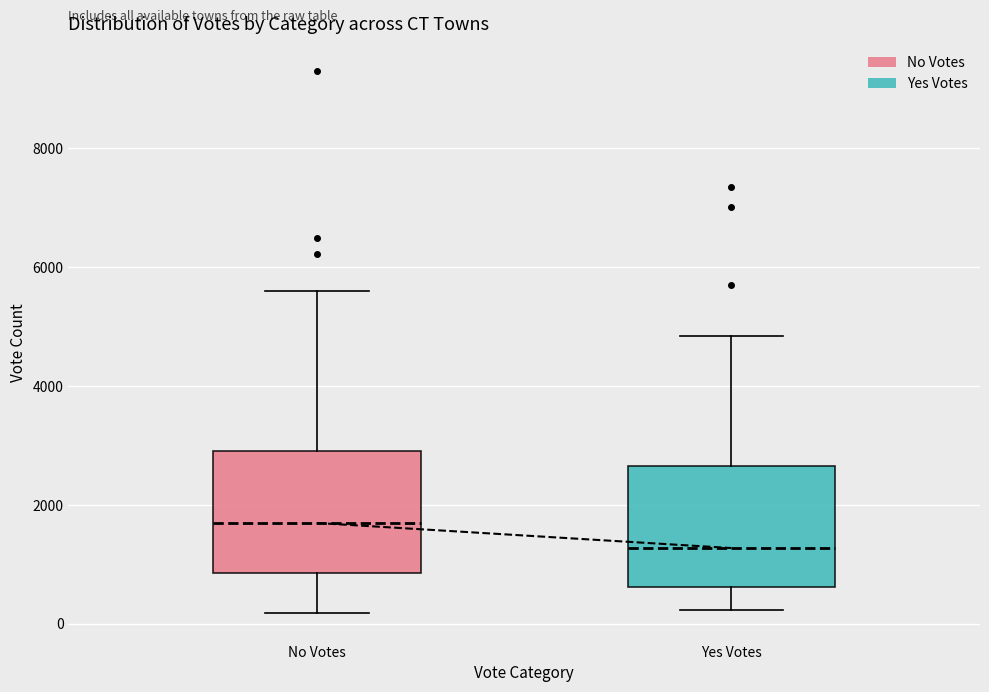

Reading left to right, transcribe this box plot: for each box, give where its median line is, the range the box spans, and where its two whiskers end, as read against the y-axis. The values are not printed on the chart, so give them approximately, as read against the axis.

No Votes: median 1600, box 800 to 3000, whiskers 200 to 5600
Yes Votes: median 1200, box 600 to 2600, whiskers 200 to 4800